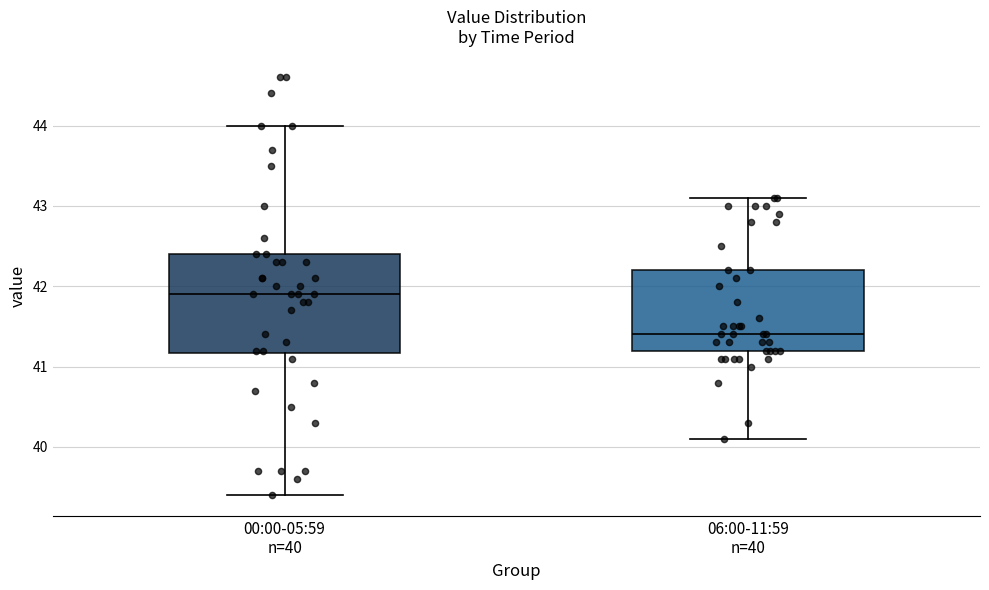

Reading left to right, transcribe this box plot: for each box, give where its median line is, the range the box spans, and where its two whiskers end, as read against the y-axis. The values are not printed on the chart, so give them approximately, as read against the axis.

00:00-05:59 n=40: median 41.9, box 41.2 to 42.4, whiskers 39.4 to 44.0
06:00-11:59 n=40: median 41.4, box 41.2 to 42.2, whiskers 40.1 to 43.1